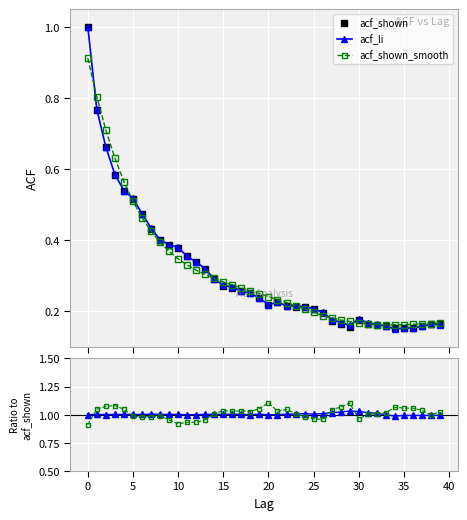

Which series has the largest total across all categories?

acf_smooth / acf_shown